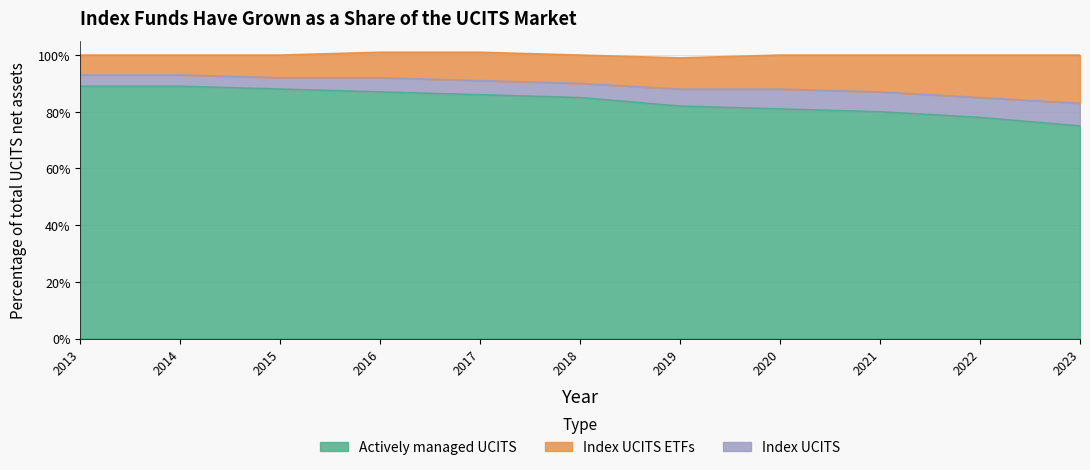

True or false: Actively managed UCITS and Index UCITS ETFs intersect in this chart.

False